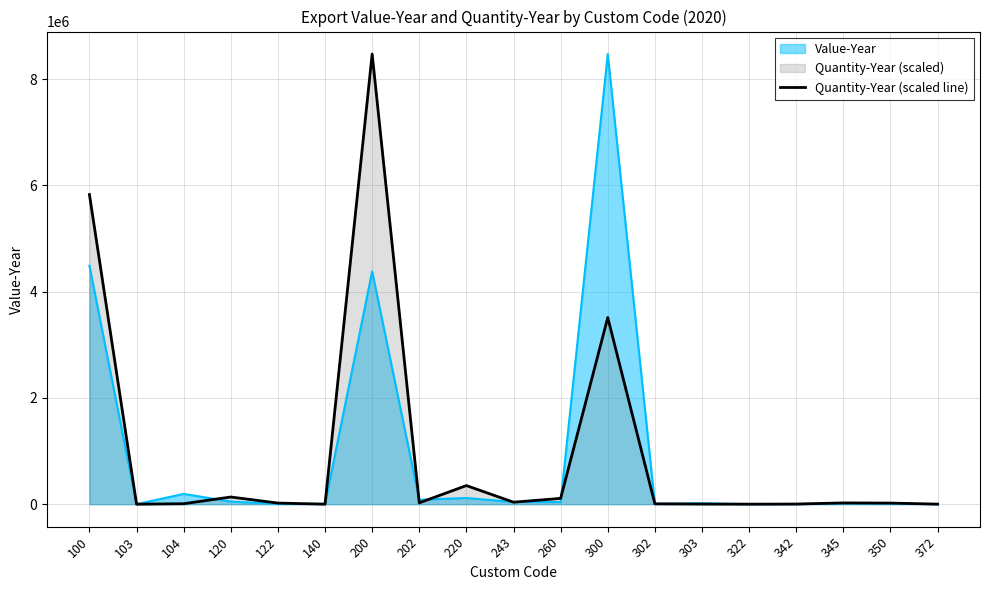

What is the change in value from 220 to 345?

-326358.2